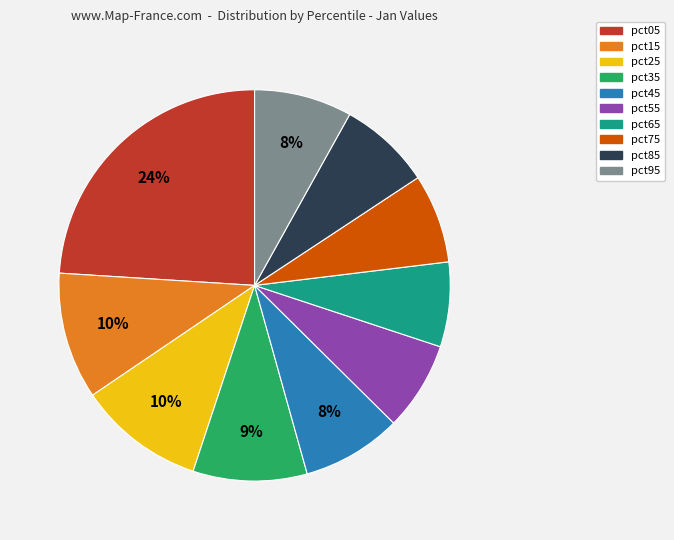

How many segments does this pie chart have?

10